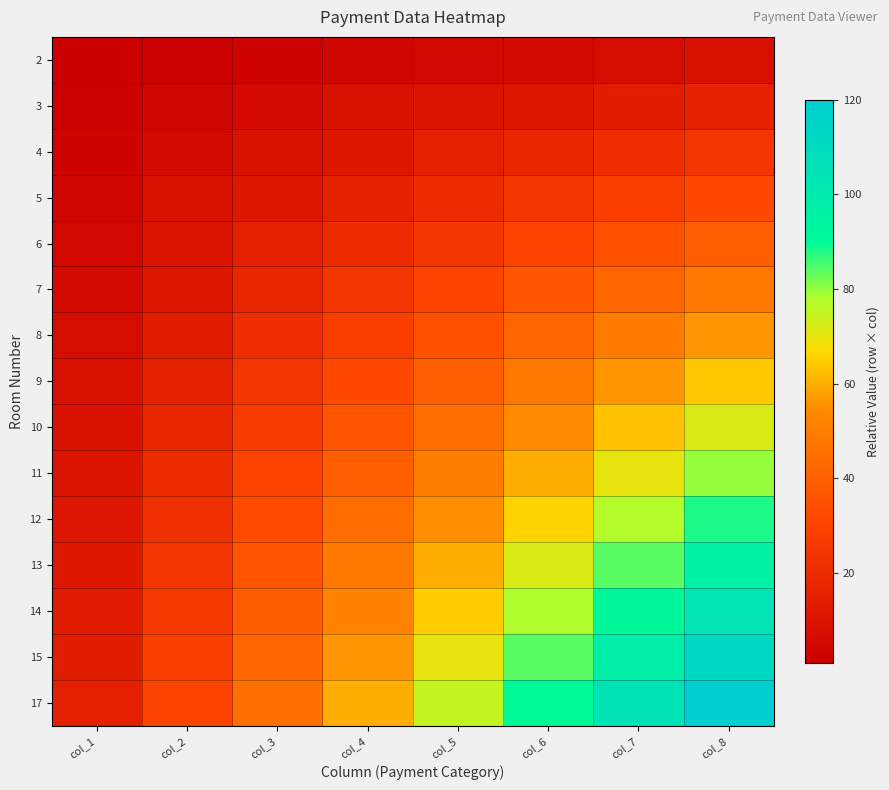

At col_4, list the series in order from smallest to largest.

2, 3, 4, 5, 6, 7, 8, 9, 10, 11, 12, 13, 14, 15, 17